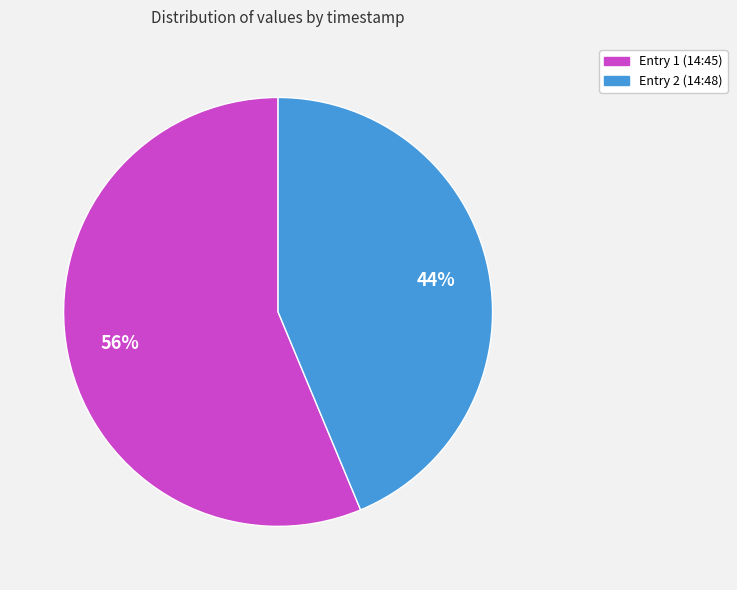

Is there any slice that represents more than half of the pie?

Yes